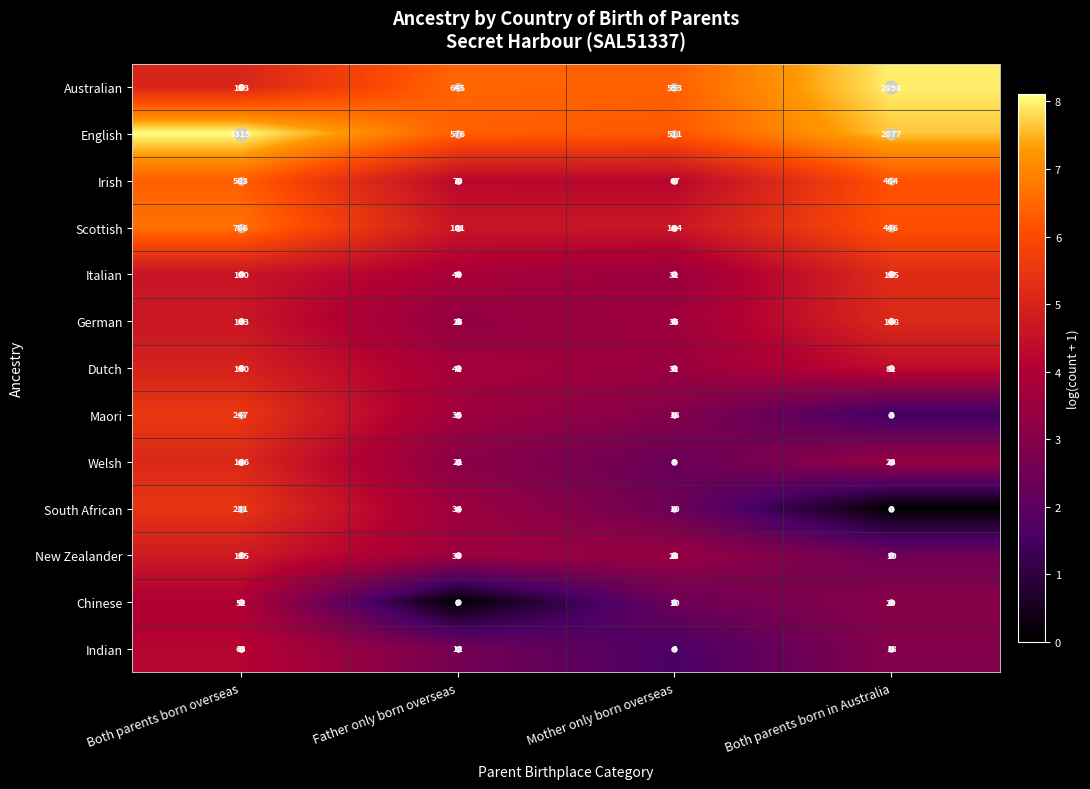

Which category has the highest value in the Italian series?

Both parents born in Australia